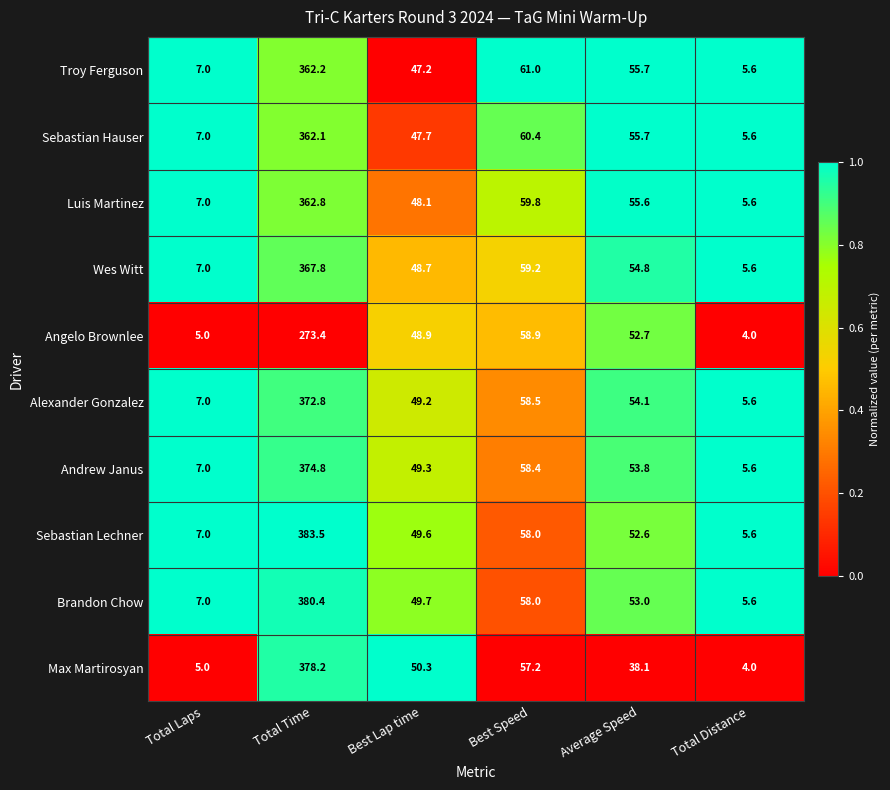

The Sebastian Lechner series shows 5.6 at Total Distance. True or false?

True